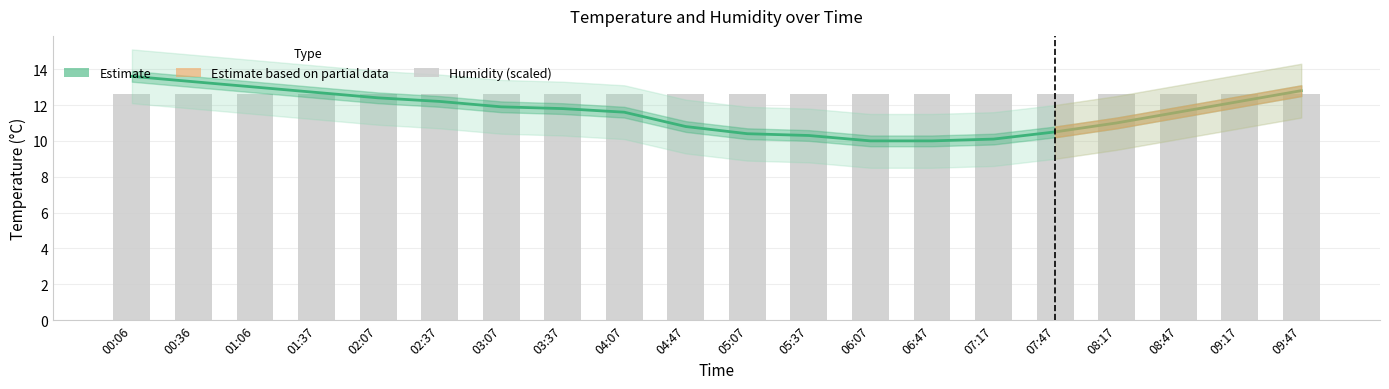

Reading left to right, list all the values displayed in this chart.

temperature: 13.6	13.3	13.0	12.7	12.4	12.2	11.9	11.8	11.6	10.8	10.4	10.3	10.0	10.0	10.1	10.5	11.0	11.6	12.2	12.8
humidity (scaled): 12.6	12.6	12.6	12.6	12.6	12.6	12.6	12.6	12.6	12.6	12.6	12.6	12.6	12.6	12.6	12.6	12.6	12.6	12.6	12.6